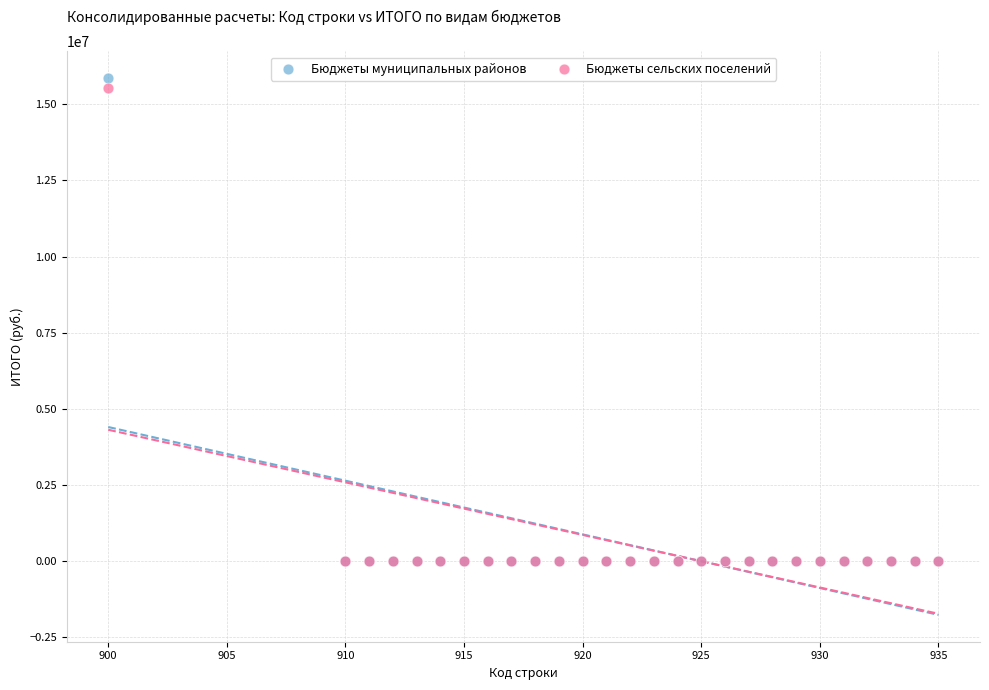

What are all the series names shown in the legend?

Бюджеты муниципальных районов, Бюджеты сельских поселений